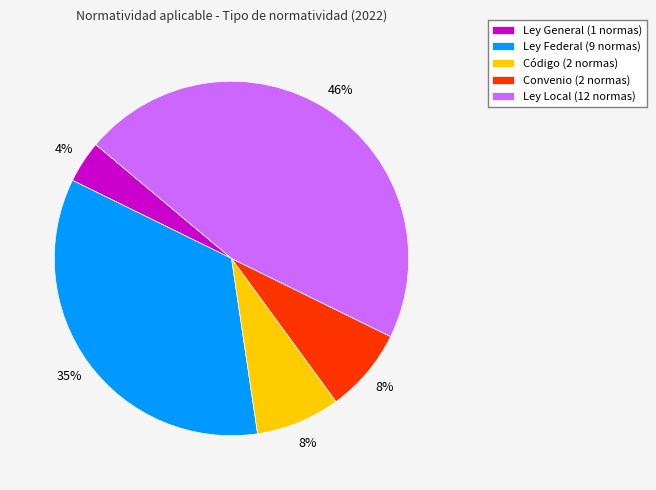

To the nearest percent, what percentage of the pie is Ley Federal?

35%